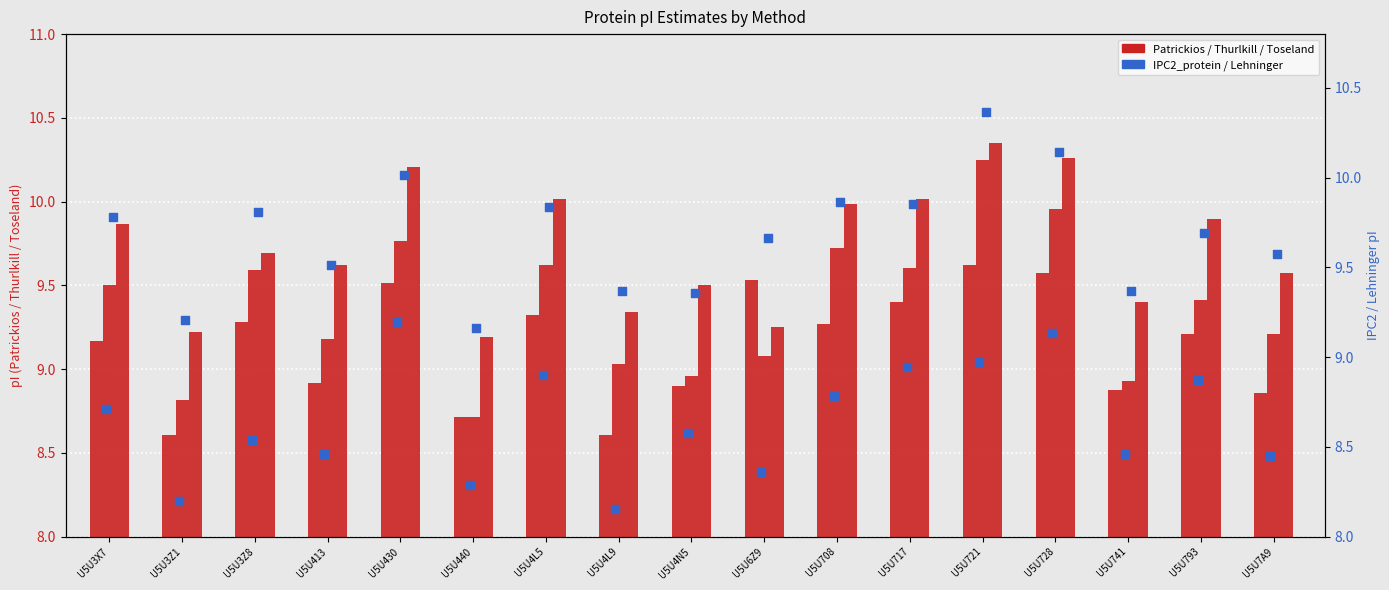

Which series reaches the maximum Y coordinate?

Lehninger